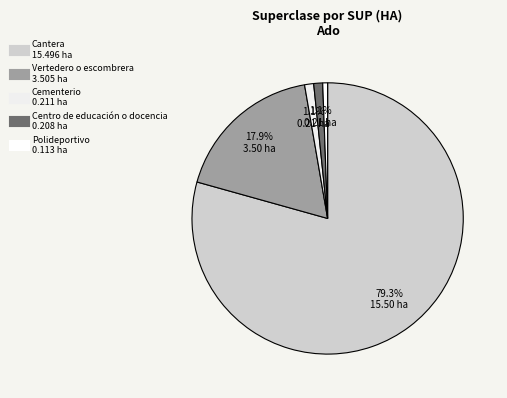

What is the largest slice in the pie chart?

Cantera